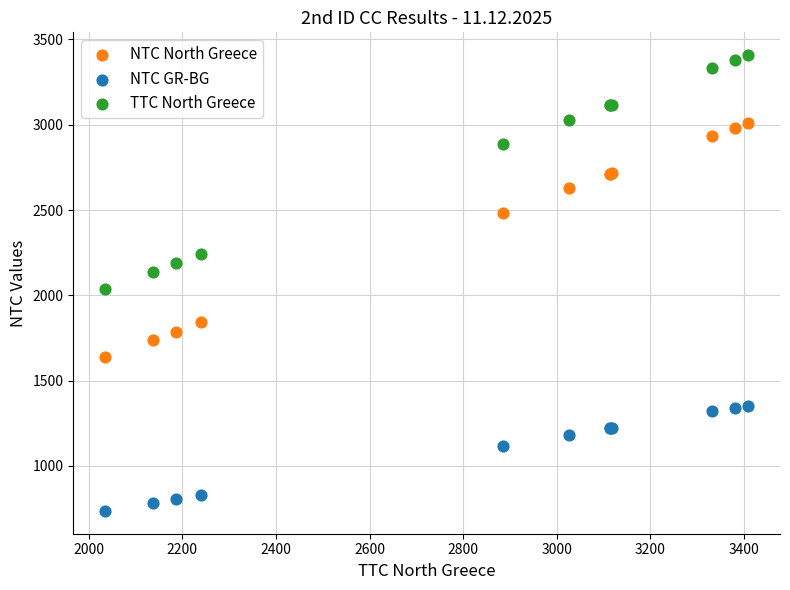

Which series reaches the maximum Y coordinate?

TTC North Greece